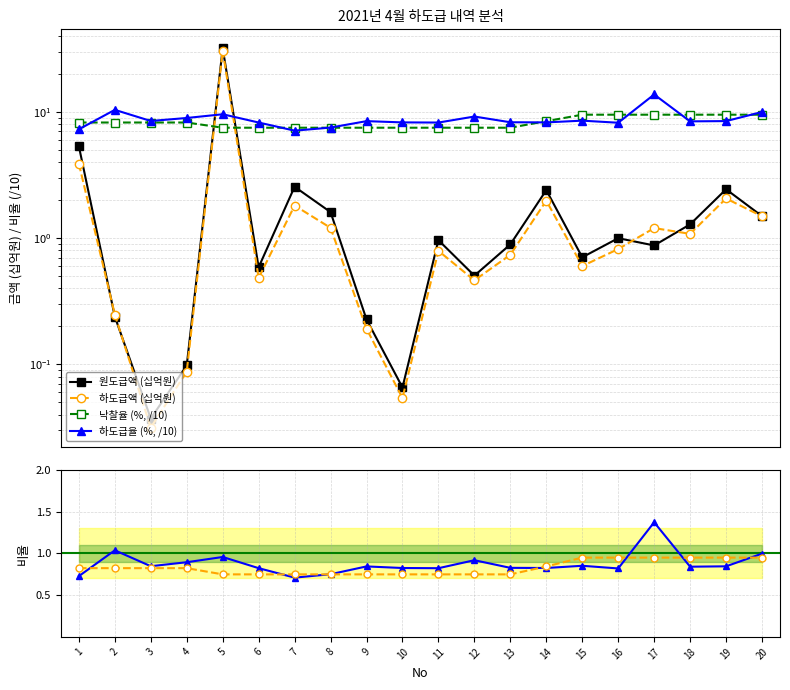

Reading right to left, transcribe all the data shown in this chart.

원도급액 (십억원): 20=1.5	19=2.4	18=1.3	17=0.9	16=1.0	15=0.7	14=2.4	13=0.9	12=0.5	11=1.0	10=0.1	9=0.2	8=1.6	7=2.6	6=0.6	5=31.9	4=0.1	3=0.0	2=0.2	1=5.3
하도급액 (십억원): 20=1.5	19=2.1	18=1.1	17=1.2	16=0.8	15=0.6	14=2.0	13=0.7	12=0.5	11=0.8	10=0.1	9=0.2	8=1.2	7=1.8	6=0.5	5=30.5	4=0.1	3=0.0	2=0.2	1=3.9
낙찰율 (%, /10): 20=9.5	19=9.5	18=9.5	17=9.5	16=9.5	15=9.5	14=8.4	13=7.5	12=7.5	11=7.5	10=7.5	9=7.5	8=7.5	7=7.5	6=7.5	5=7.5	4=8.2	3=8.2	2=8.2	1=8.2
하도급율 (%, /10): 20=10.0	19=8.4	18=8.4	17=13.7	16=8.2	15=8.5	14=8.3	13=8.3	12=9.2	11=8.2	10=8.3	9=8.4	8=7.5	7=7.1	6=8.2	5=9.6	4=8.9	3=8.5	2=10.4	1=7.3
하도급액/원도급액: 20=1.0	19=0.8	18=0.8	17=1.4	16=0.8	15=0.9	14=0.8	13=0.8	12=0.9	11=0.8	10=0.8	9=0.8	8=0.8	7=0.7	6=0.8	5=1.0	4=0.9	3=0.8	2=1.0	1=0.7
낙찰율/100: 20=0.9	19=0.9	18=0.9	17=0.9	16=0.9	15=0.9	14=0.8	13=0.7	12=0.7	11=0.7	10=0.7	9=0.7	8=0.7	7=0.7	6=0.7	5=0.7	4=0.8	3=0.8	2=0.8	1=0.8